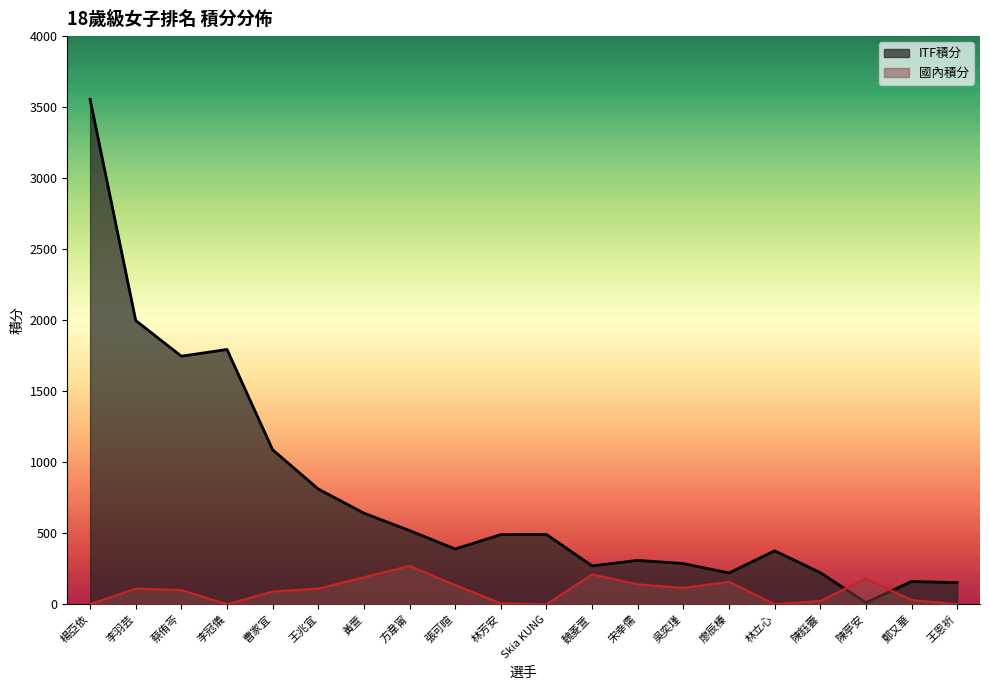

At which category does ITF積分 reach its first local peak?

李冠儀